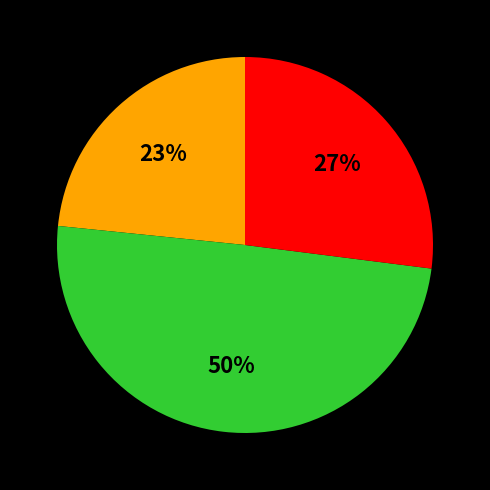

Does any single category account for the majority?

No